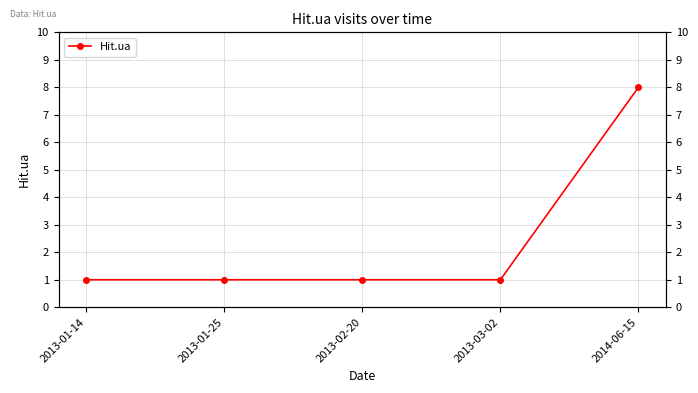

Is this an area chart (filled region under the line)?

No